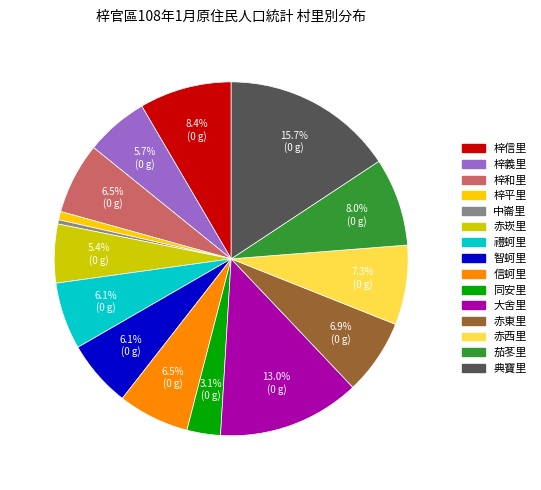

To the nearest percent, what is the combined percentage of 梓信里 and 中崙里?

9%